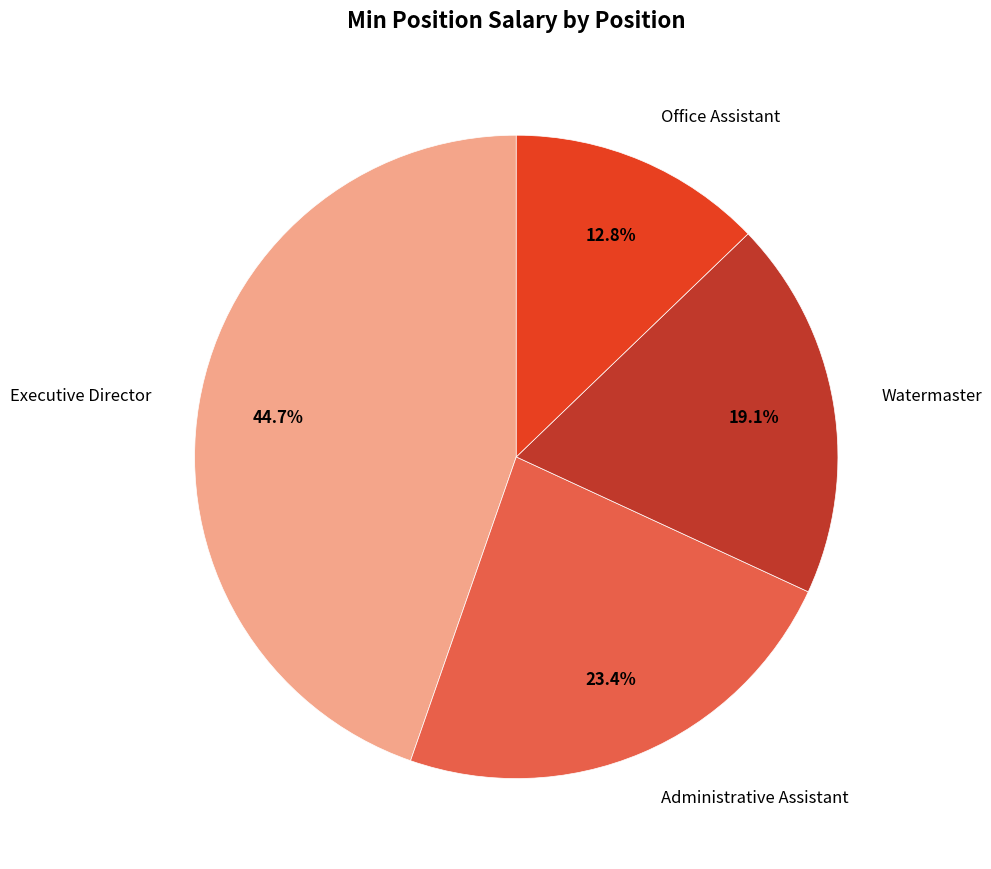

To the nearest percent, what is the difference between the largest and smallest slice percentages?

32%